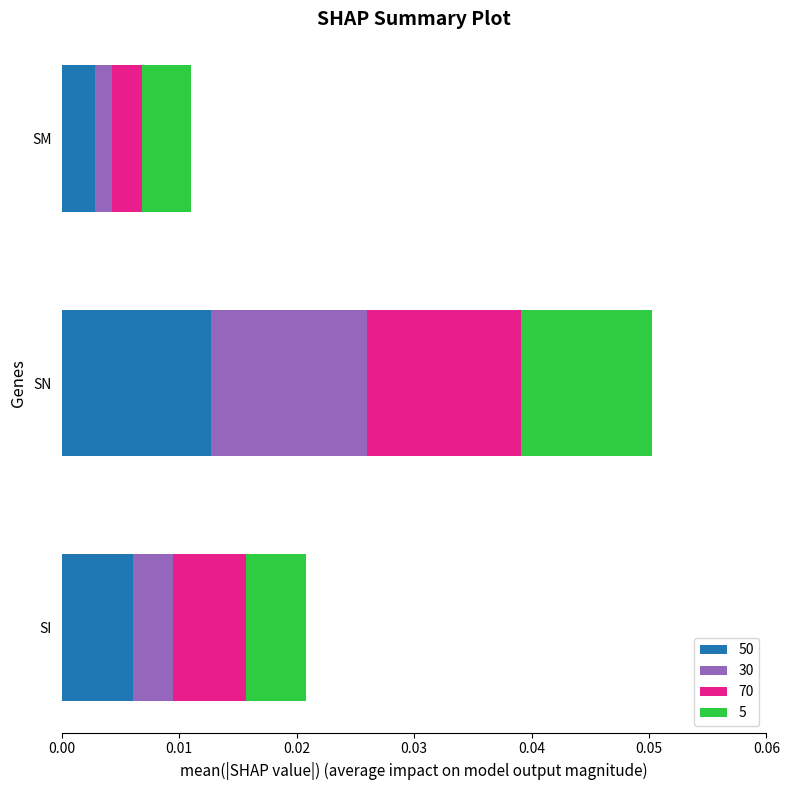

At which category is the sum across all series the highest?

SN